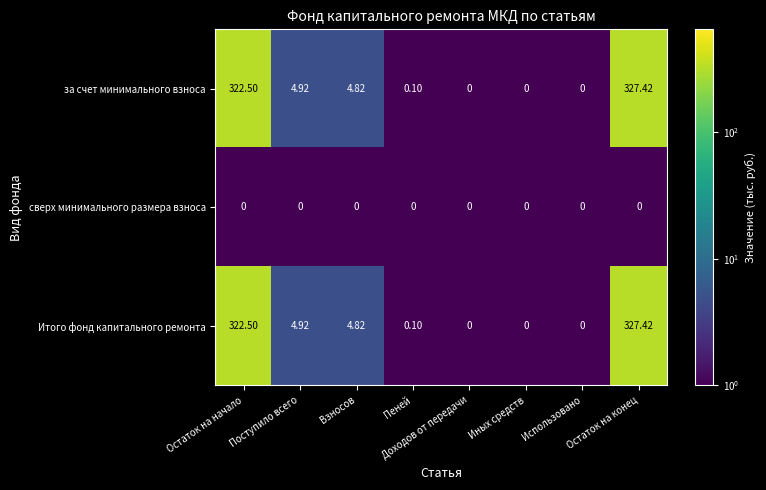

Where does the Итого фонд капитального ремонта series first go above 4?

Остаток на начало